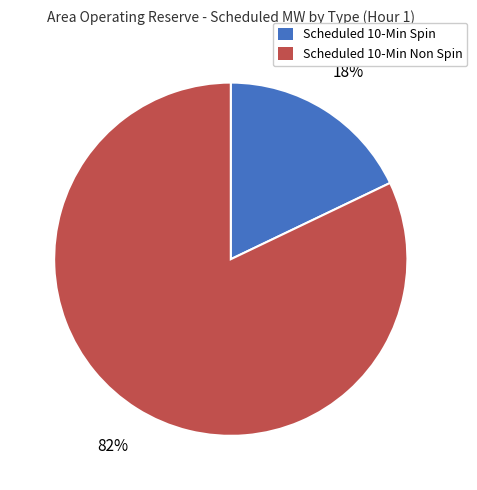

What is the smallest slice in the pie chart?

Scheduled 10-Min Spin